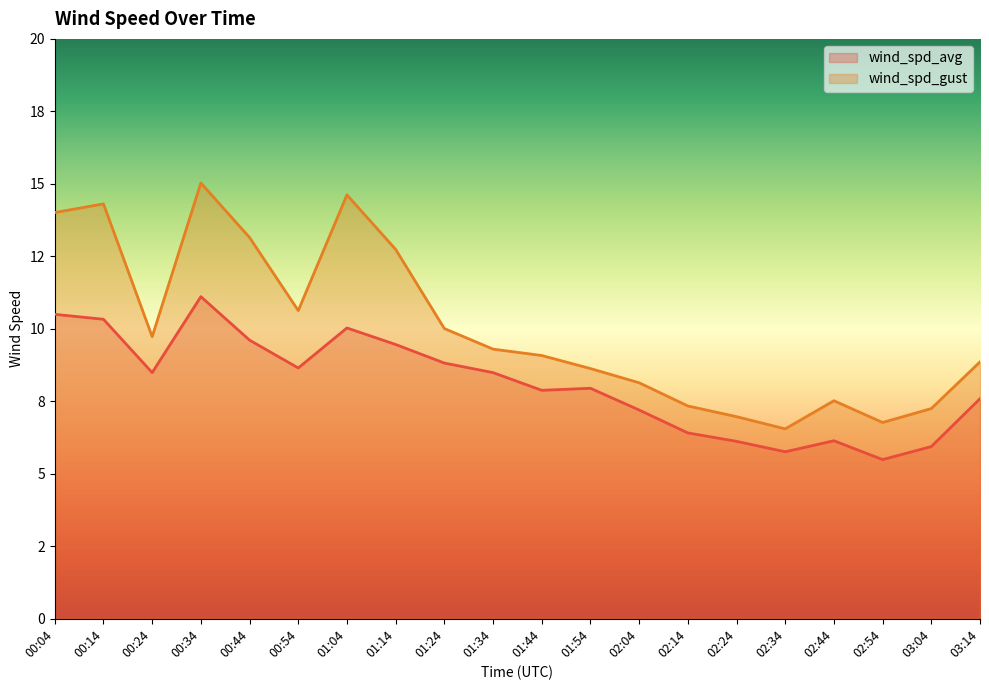

Which category has the highest value in the wind_spd_avg series?

00:34